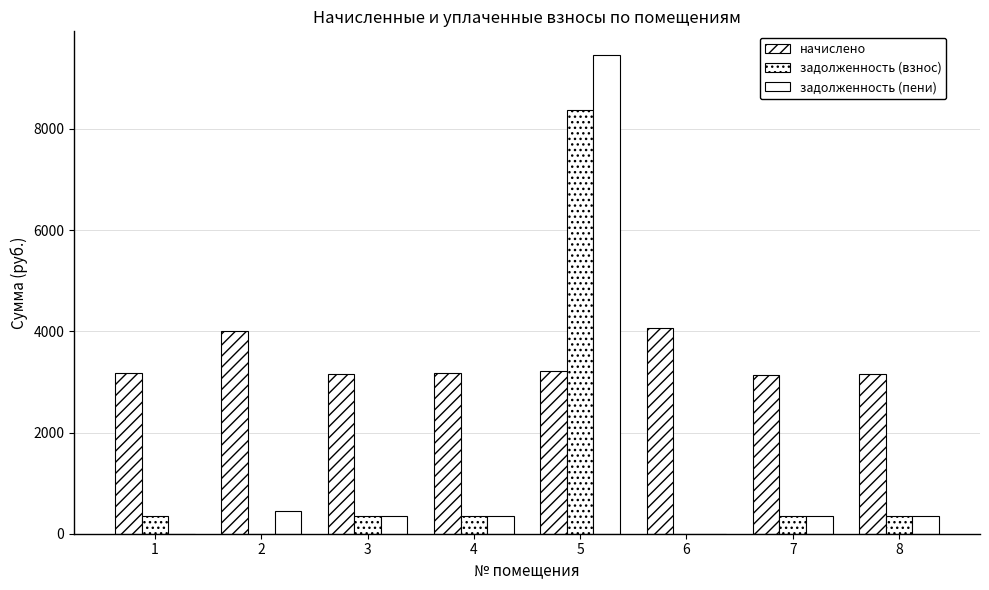

How many categories are shown in the chart?

8